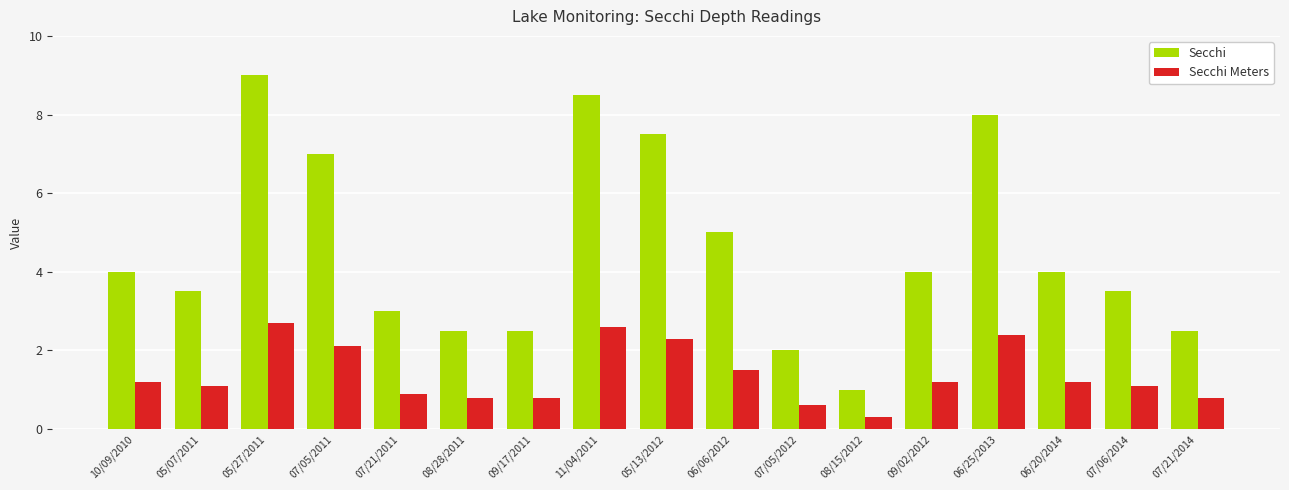

What is the lowest value of the Secchi series?

1.0